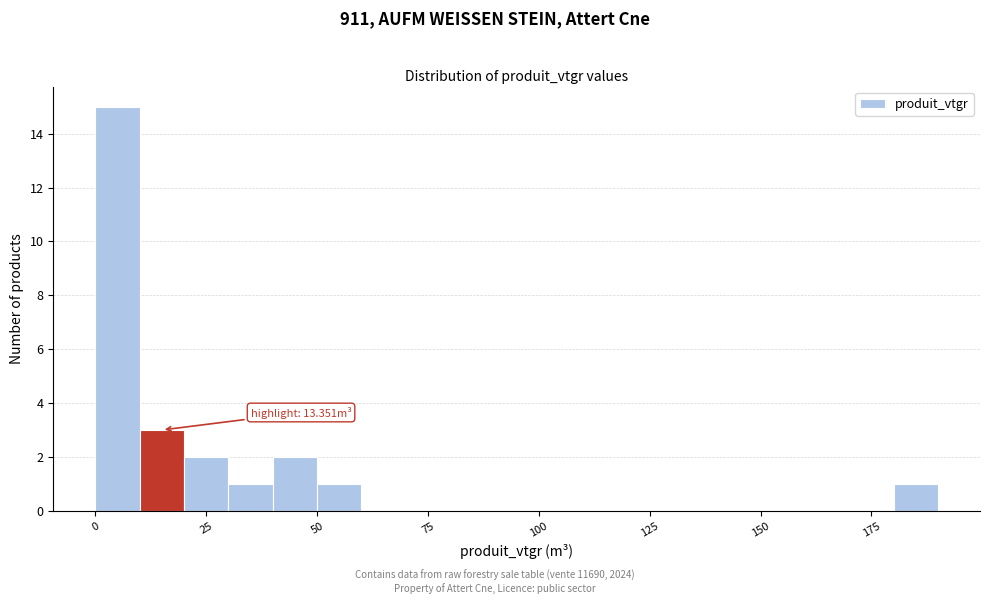

Around what value on the x-axis is the tallest bar? Give the approximate position of its centre, as read against the axis.

5